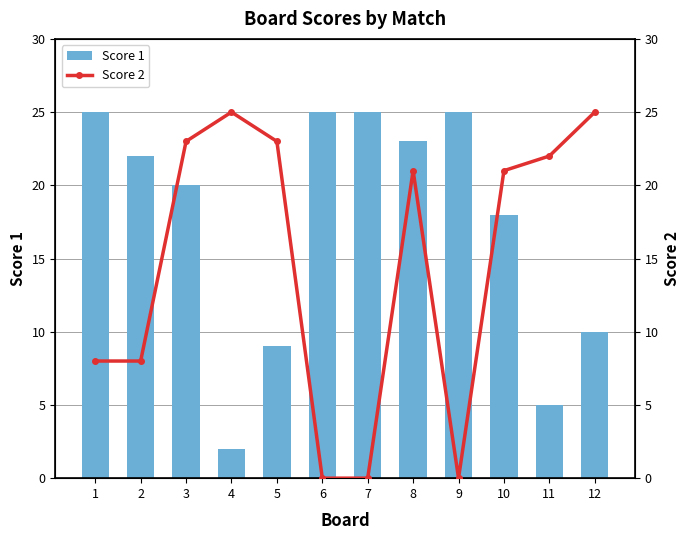

List the series in order of their overall mean, highest first.

Score 1, Score 2